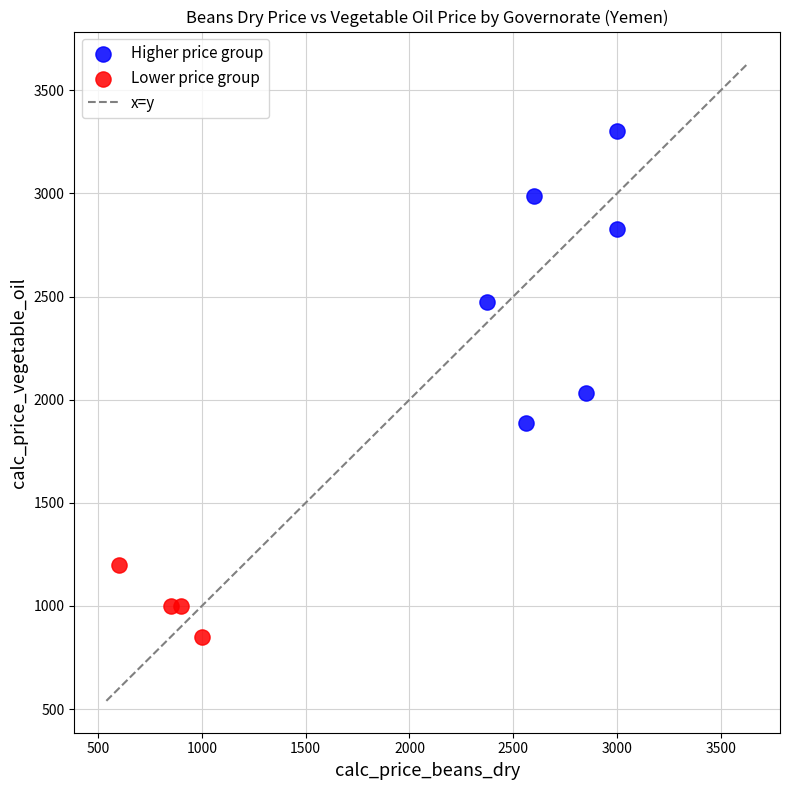

Which series contains the lowest Y value?

Lower price group